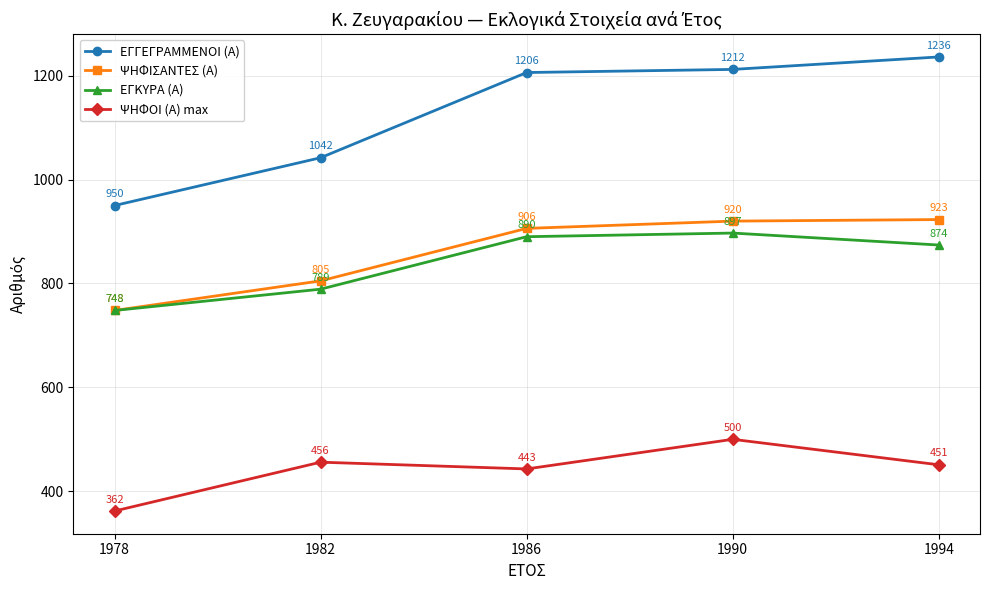

What is the total value across all series at 1986?

3445